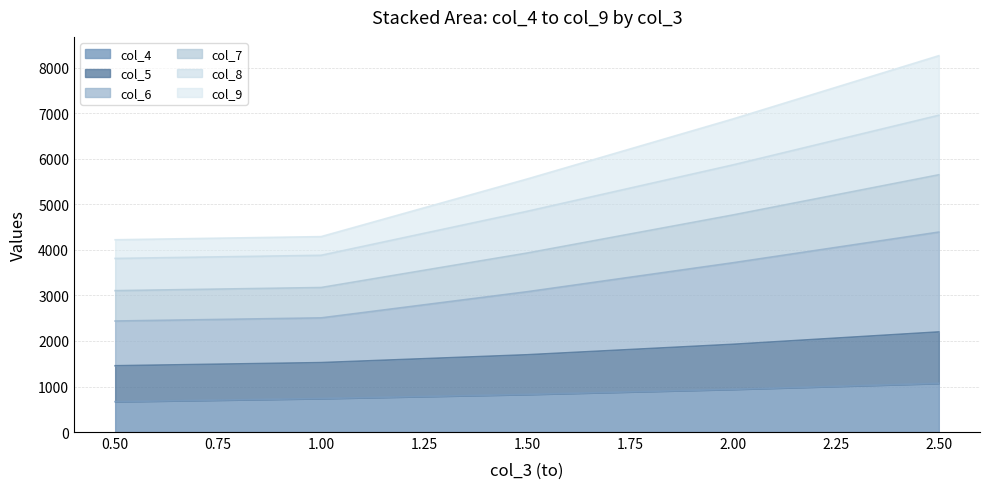

What is the total value across all series at 1.00?

4293